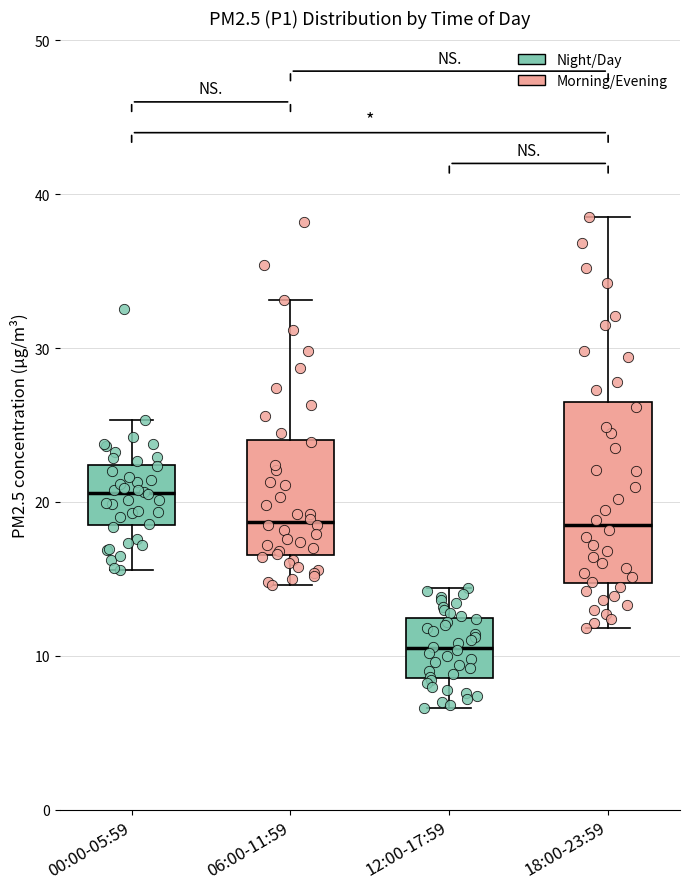

Reading left to right, read every box against the y-axis: the position of its median line, the range the box covers, and the ends of its whiskers. The values are not printed on the chart, so give them approximately, as read against the axis.

00:00-05:59: median 21, box 19 to 22, whiskers 16 to 25
06:00-11:59: median 19, box 17 to 24, whiskers 15 to 33
12:00-17:59: median 11, box 9 to 12, whiskers 7 to 14
18:00-23:59: median 19, box 15 to 26, whiskers 12 to 39